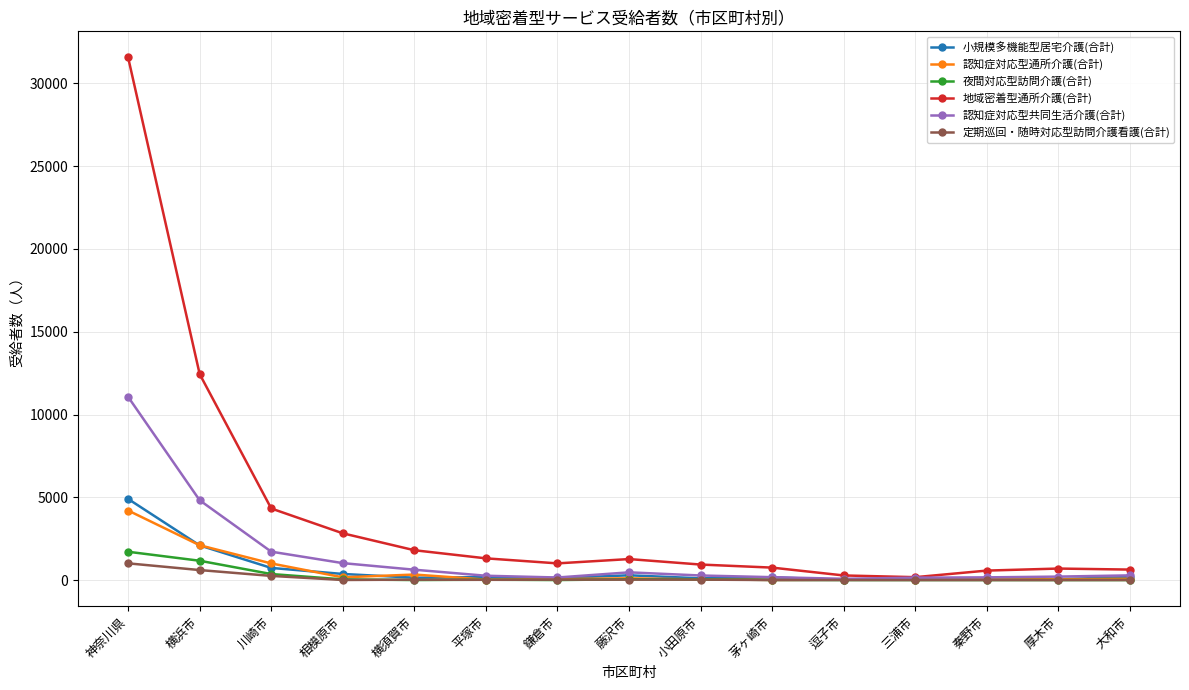

The value of 認知症対応型共同生活介護(合計) at 逗子市 is 75. True or false?

True